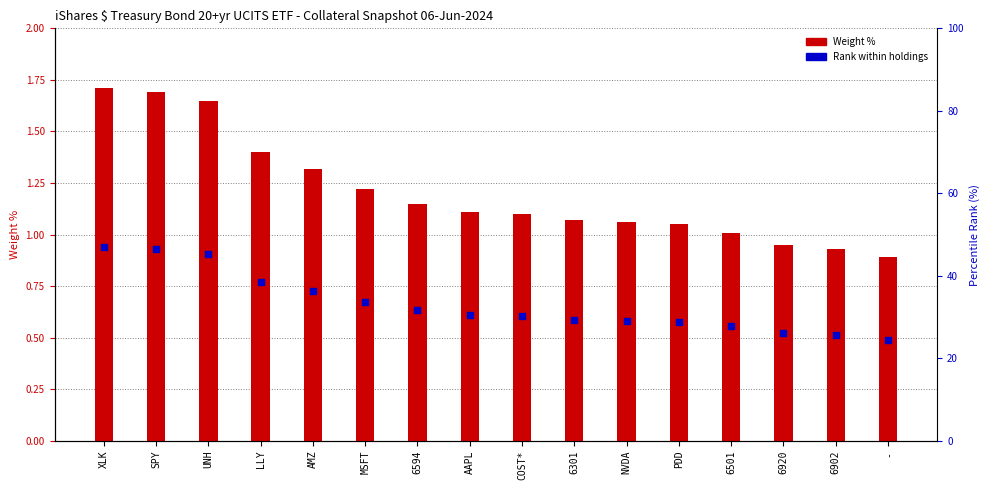

Is the value of Rank within holdings at MSFT greater than the value of Weight % at LLY?

No